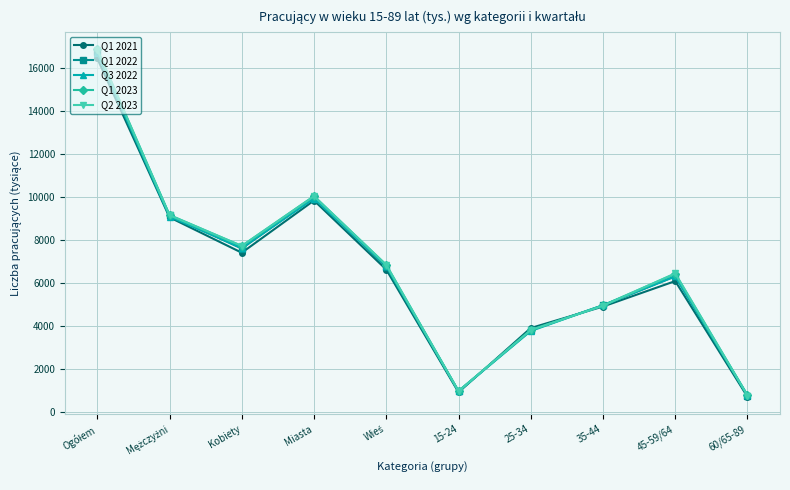

Which series has the widest spread of values?

Q2 2023